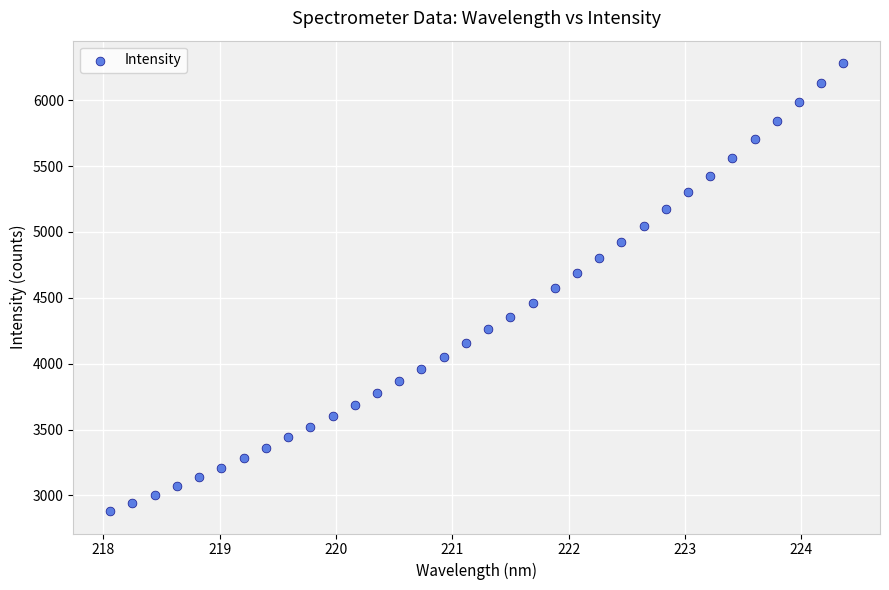

What is the range of Y values (max minus min)?

3399.7